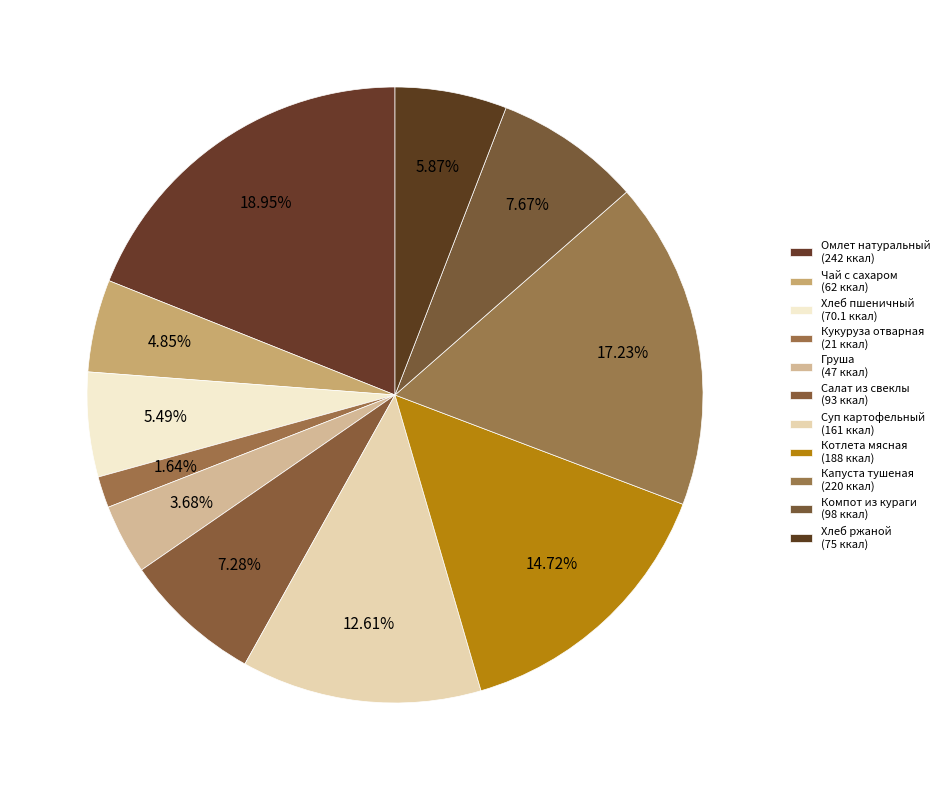

How many segments does this pie chart have?

11